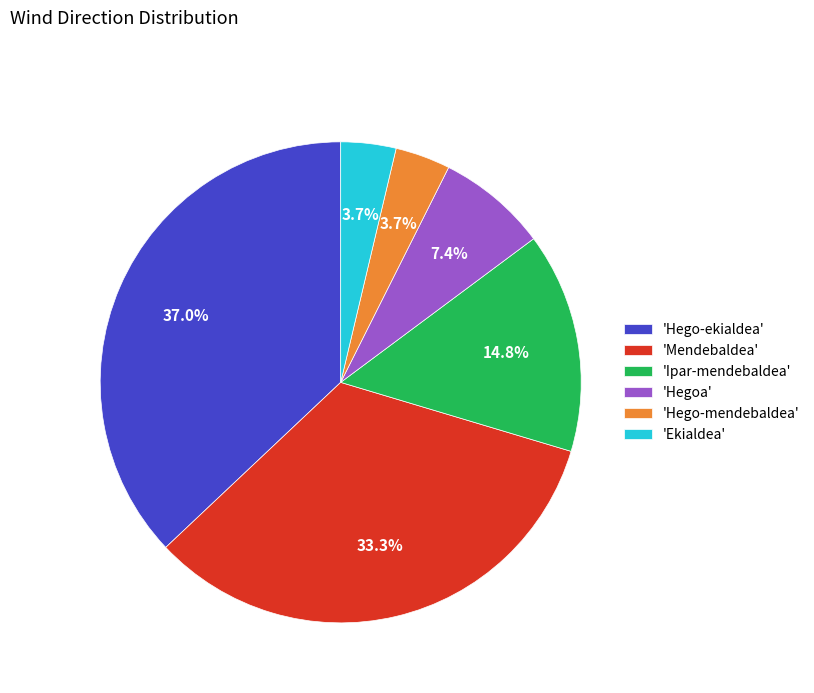

Is there any slice that represents more than half of the pie?

No